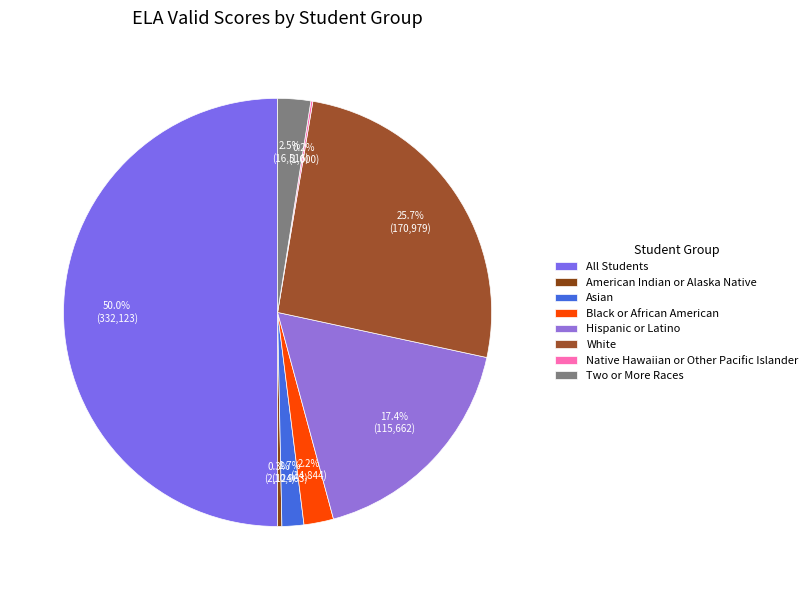

True or false: American Indian or Alaska Native accounts for 6% of the total.

False